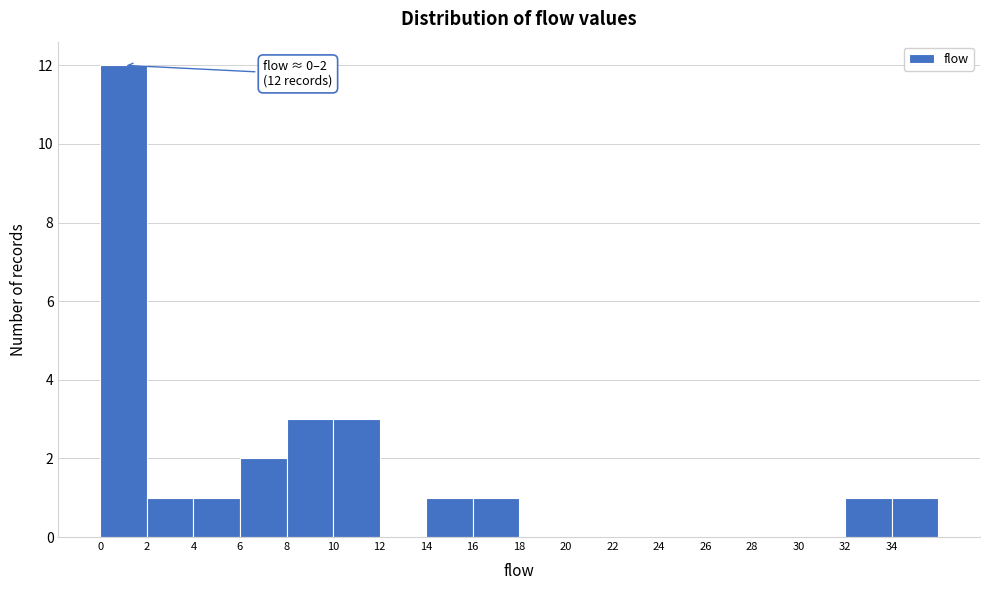

Which range on the x-axis has the tallest bar?

0 to 2